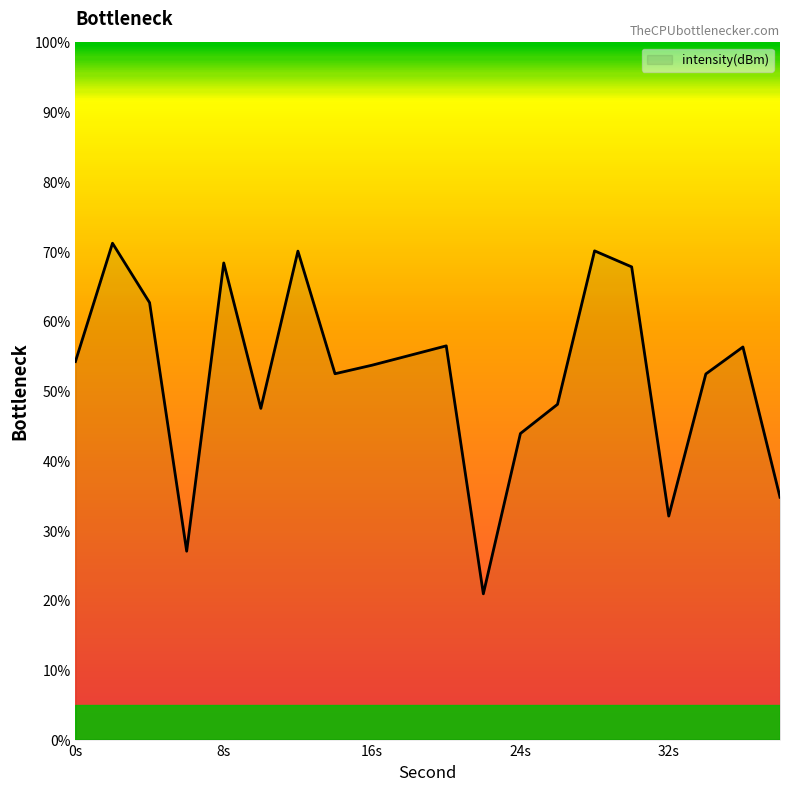

Count the number of data series in this chart.

1